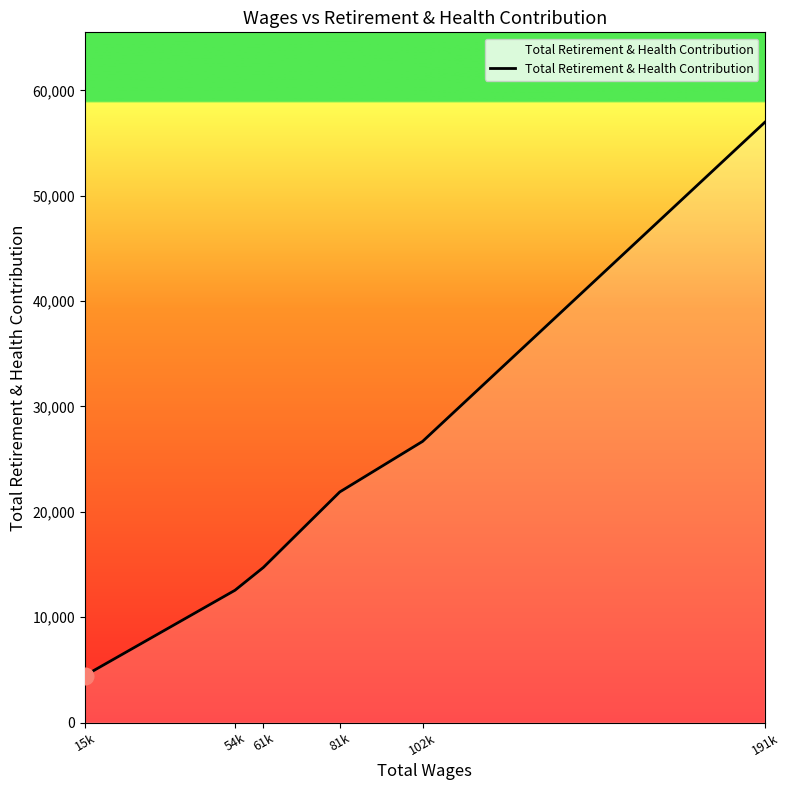

Does the chart display data point markers on the line(s)?

No